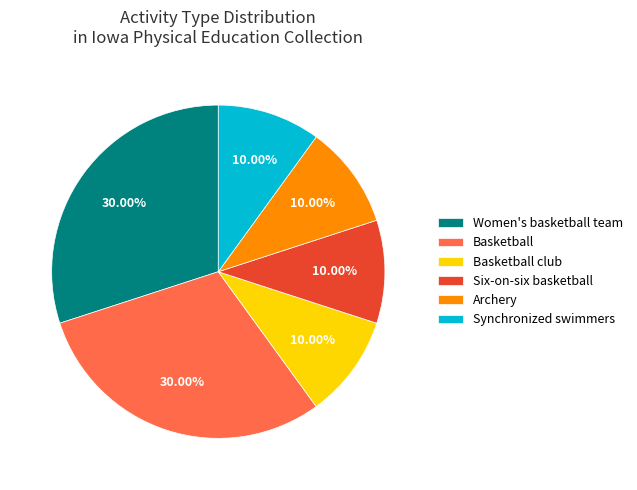

Does any single category account for the majority?

No